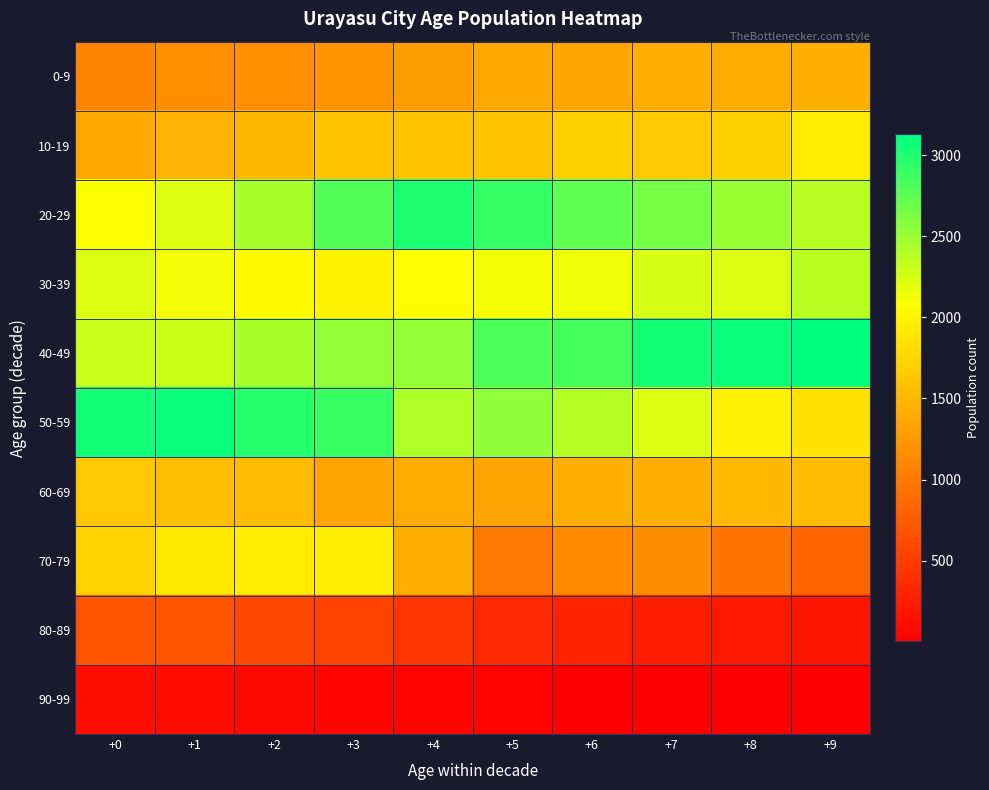

Which series has the largest range (max minus min)?

50-59